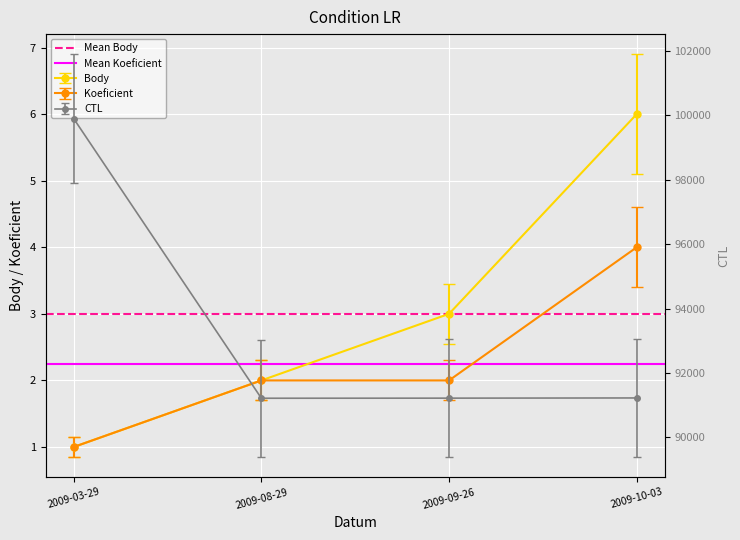

At which label is Mean Koeficient closest to 2?

2009-03-29